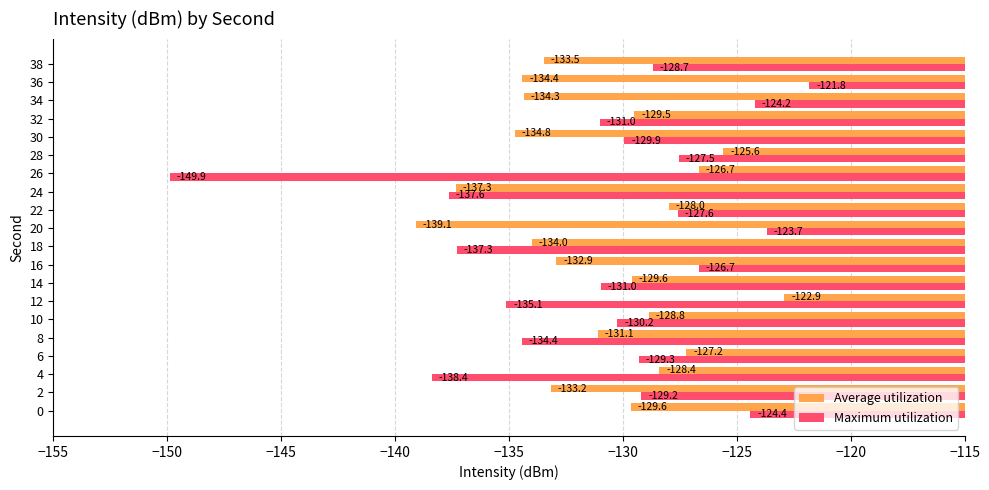

What is the difference between the Average utilization values at 8 and 28?

5.5